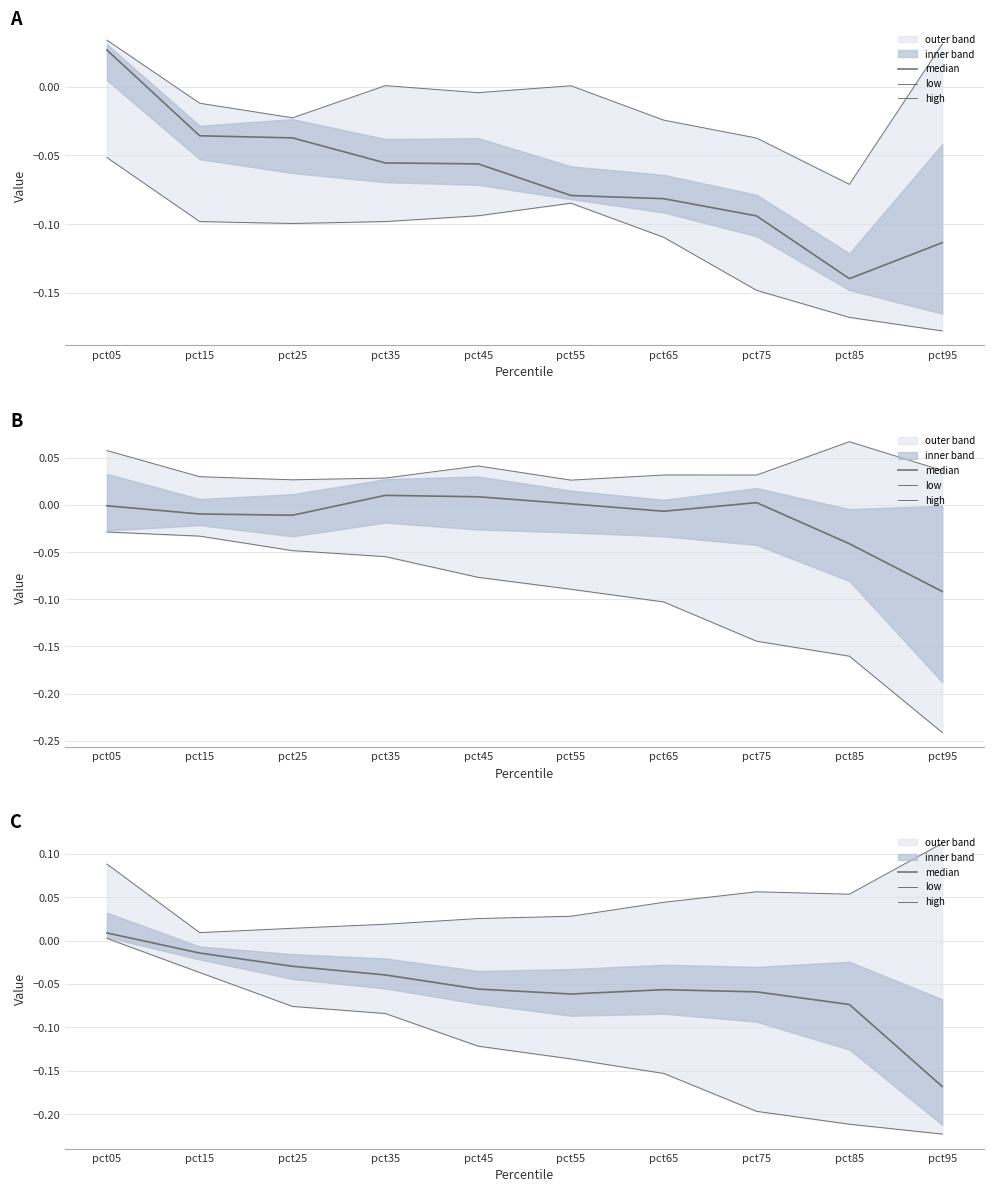

True or false: high and median cross at least once.

False